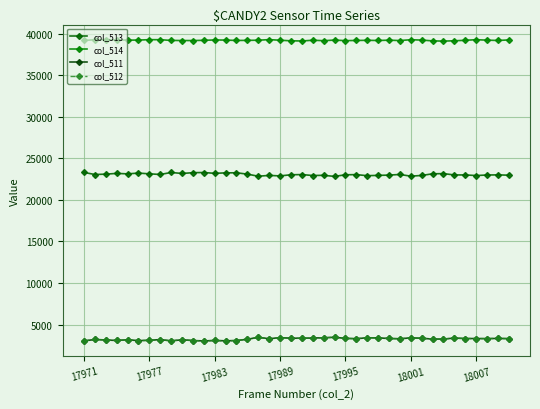

Rank the series by their maximum value, from highest to lowest.

col_514, col_513, col_511, col_512